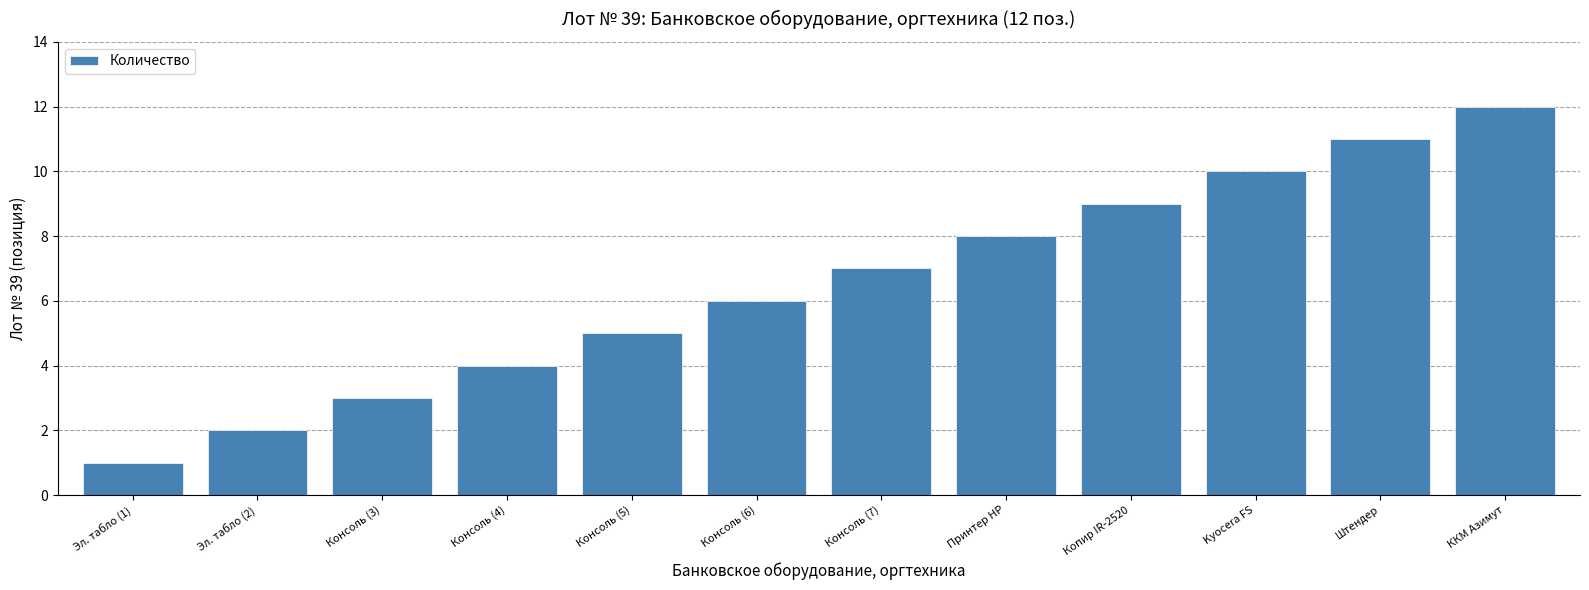

List the labels in order of value, smallest first.

Эл. табло (1), Эл. табло (2), Консоль (3), Консоль (4), Консоль (5), Консоль (6), Консоль (7), Принтер HP, Копир IR-2520, Kyocera FS, Штендер, ККМ Азимут